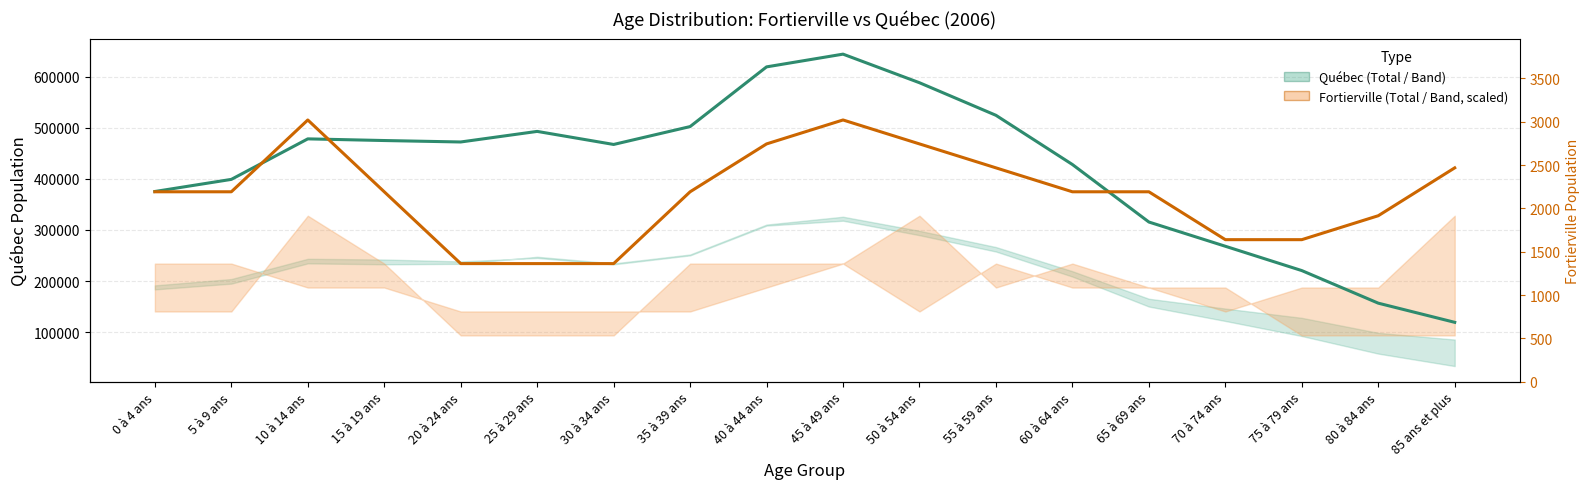

What is the smallest value displayed?

119285.0